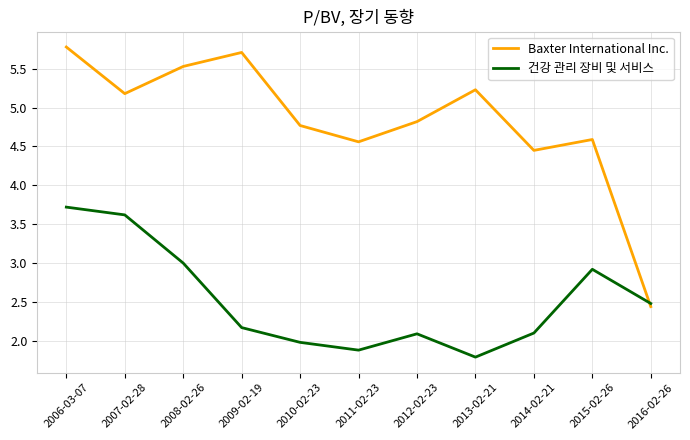

The value of 건강 관리 장비 및 서비스 at 2010-02-23 is 2.8. True or false?

False